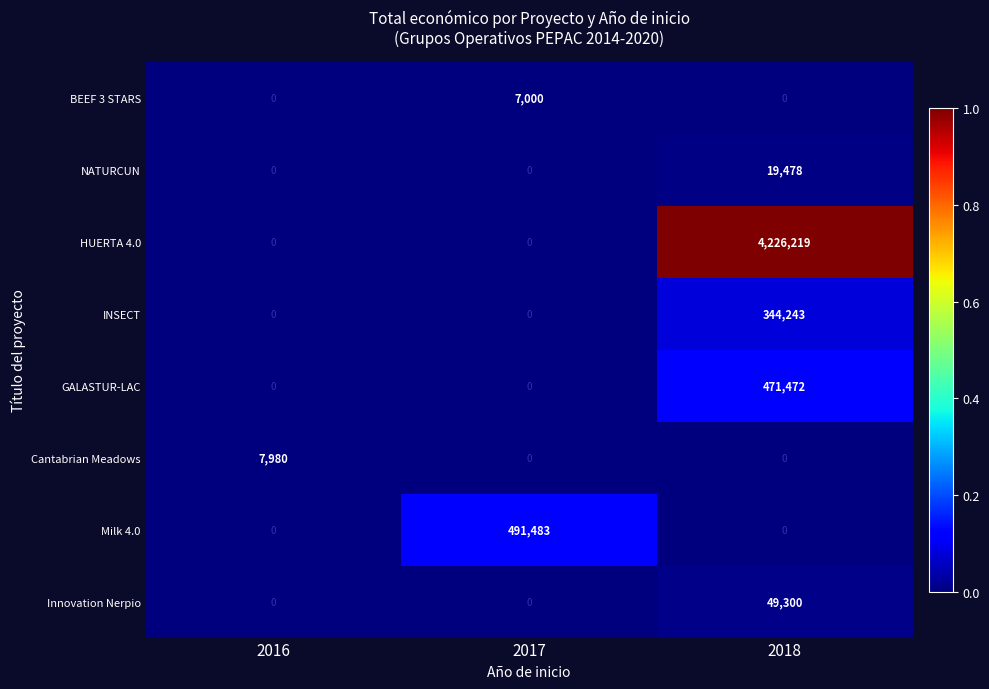

The value of NATURCUN at 2018 is 19478. True or false?

True